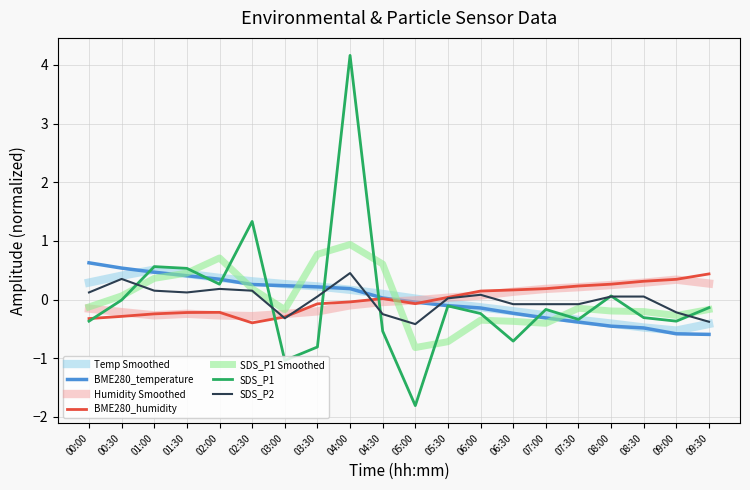

The value of Humidity Smoothed at 09:00 is 0.3. True or false?

True